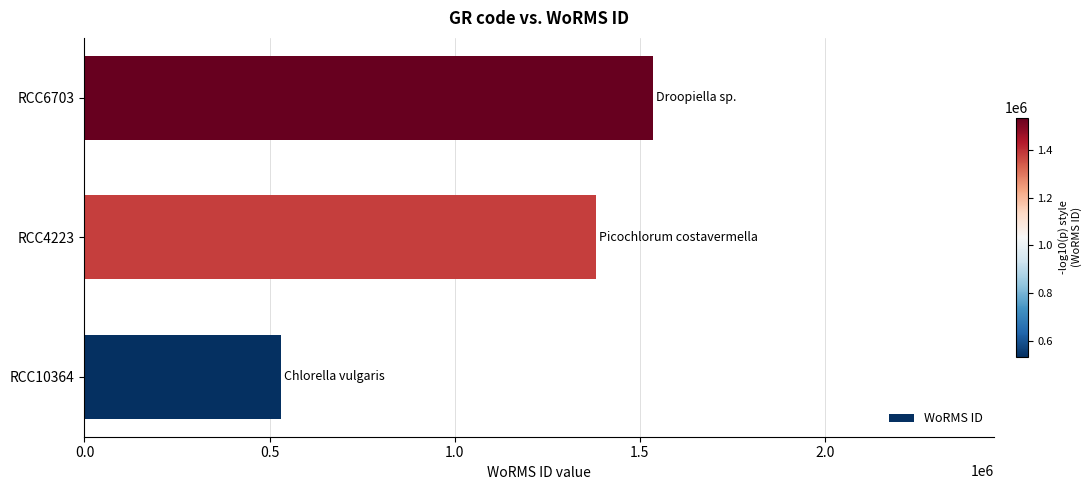

Where is the data nearest to the value 1033481?

RCC4223